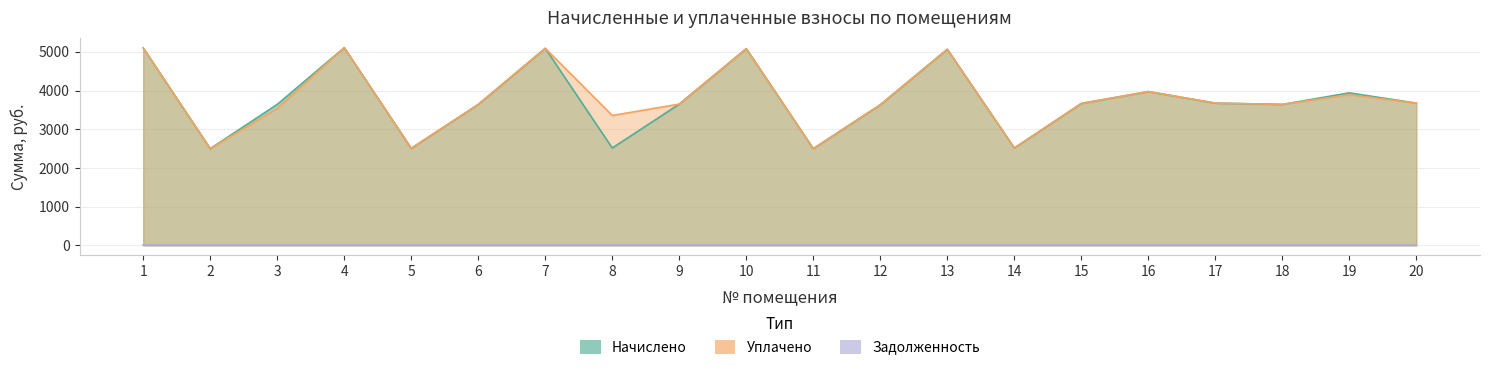

What is the difference between the maximum and minimum values in the Начислено series?

2608.2